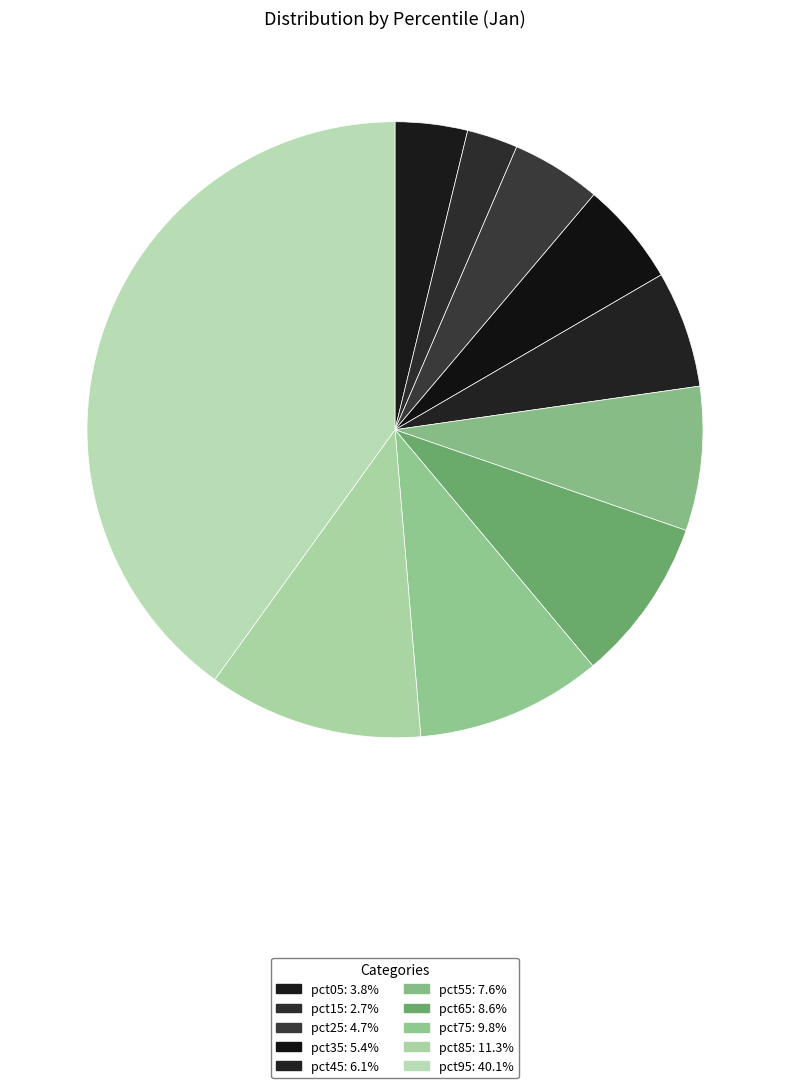

To the nearest percent, what is the difference between the largest and smallest slice percentages?

37%